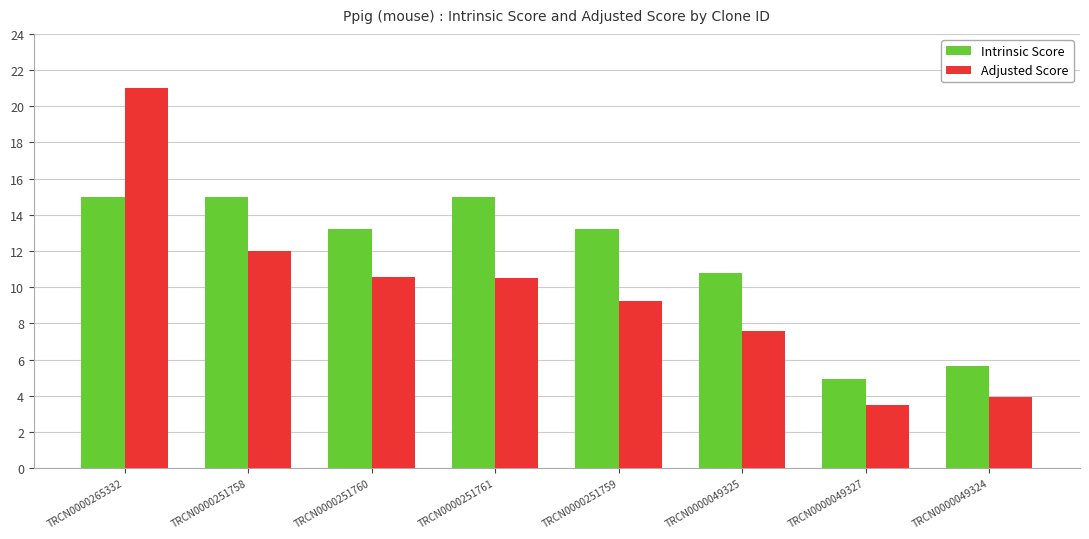

What is the minimum value shown in the chart?

3.5